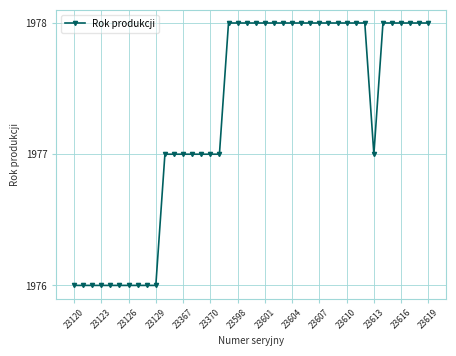

What is the value of the 23rd point from the left?

1978